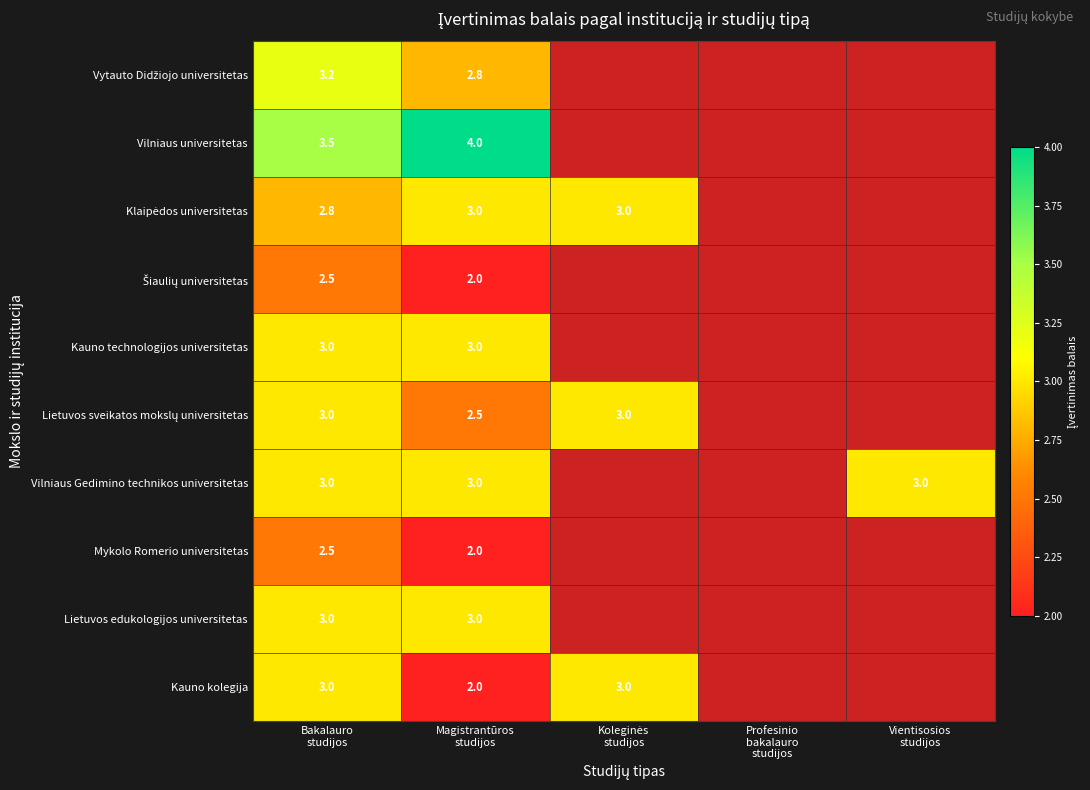

At Magistrantūros studijos, list the series in order from largest to smallest.

Vilniaus universitetas, Klaipėdos universitetas, Kauno technologijos universitetas, Vilniaus Gedimino technikos universitetas, Lietuvos edukologijos universitetas, Vytauto Didžiojo universitetas, Lietuvos sveikatos mokslų universitetas, Šiaulių universitetas, Mykolo Romerio universitetas, Kauno kolegija